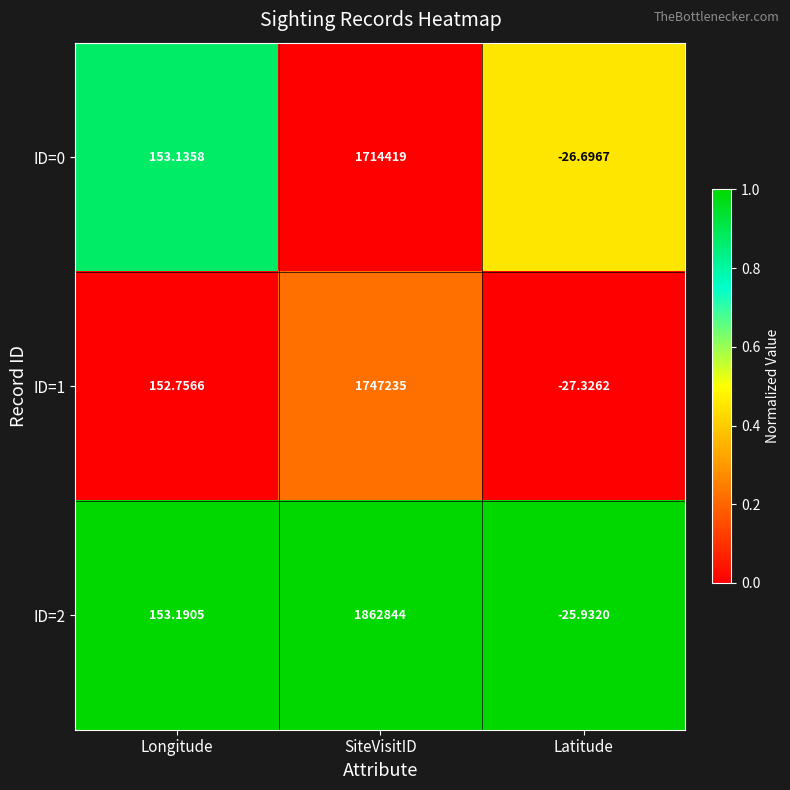

Which category has the highest value in the ID=1 series?

SiteVisitID